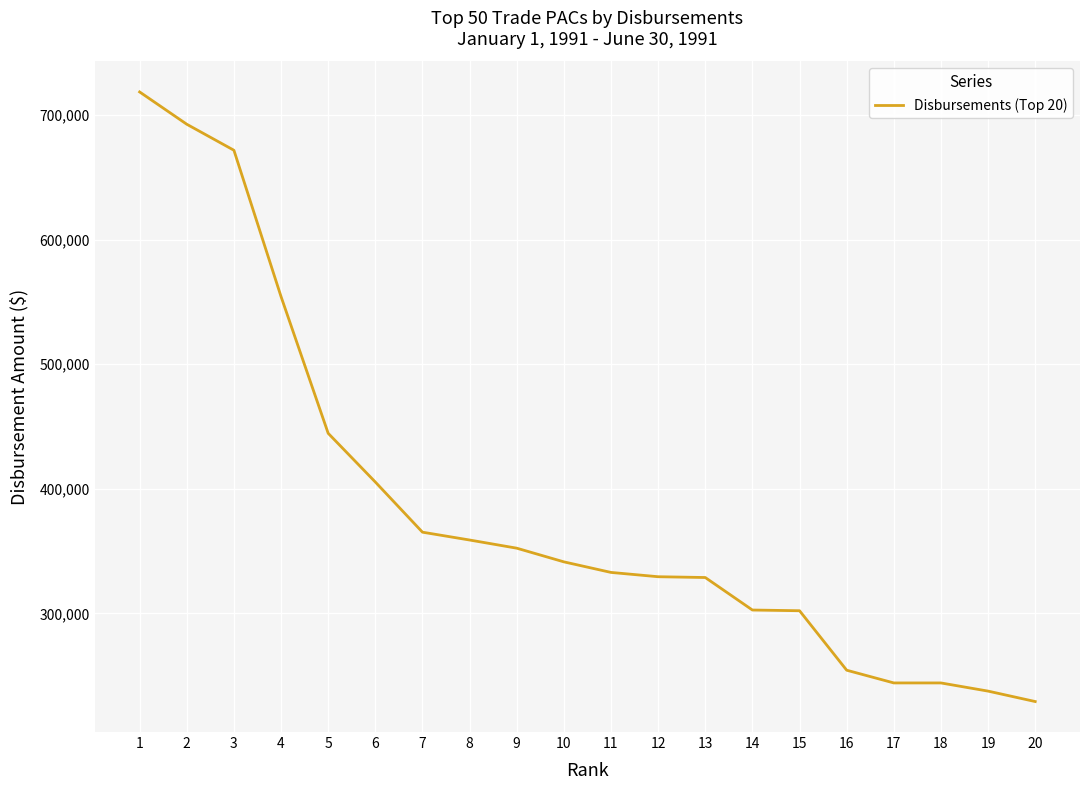

What is the ratio of the value at 8 to the value at 3?

0.5